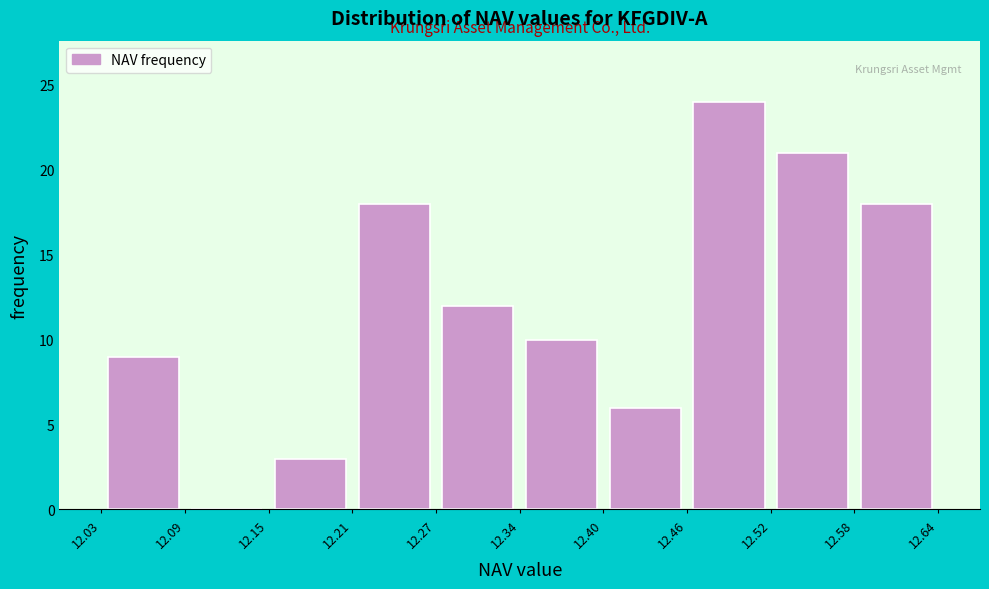

Reading left to right, list every bar in this chart as the range it spans on the x-axis followed by its height. The values are not printed on the chart, so give them approximately, as read against the axis.

12.03 to 12.09: 9
12.09 to 12.15: 0
12.15 to 12.21: 3
12.21 to 12.27: 18
12.27 to 12.34: 12
12.34 to 12.40: 10
12.40 to 12.46: 6
12.46 to 12.52: 24
12.52 to 12.58: 21
12.58 to 12.64: 18